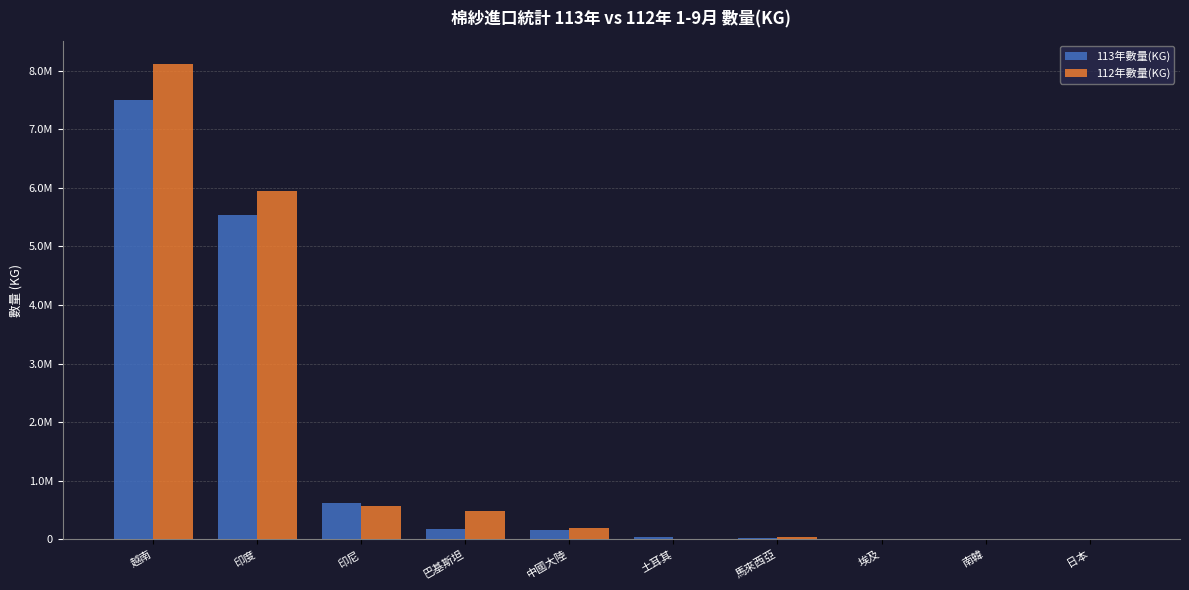

What is the difference between the 112年數量(KG) values at 日本 and 巴基斯坦?

476109